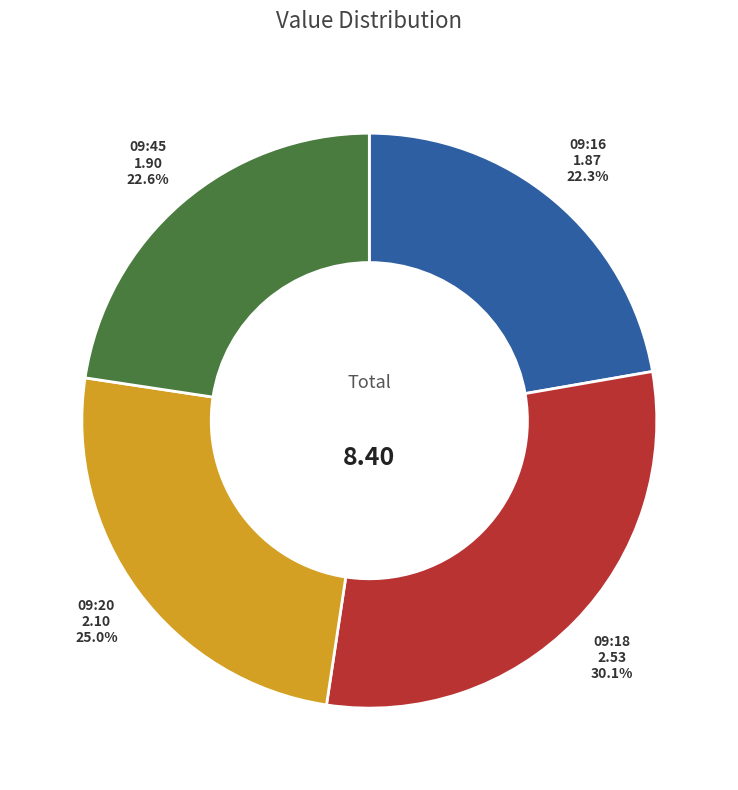

Is there any slice that represents more than half of the pie?

No